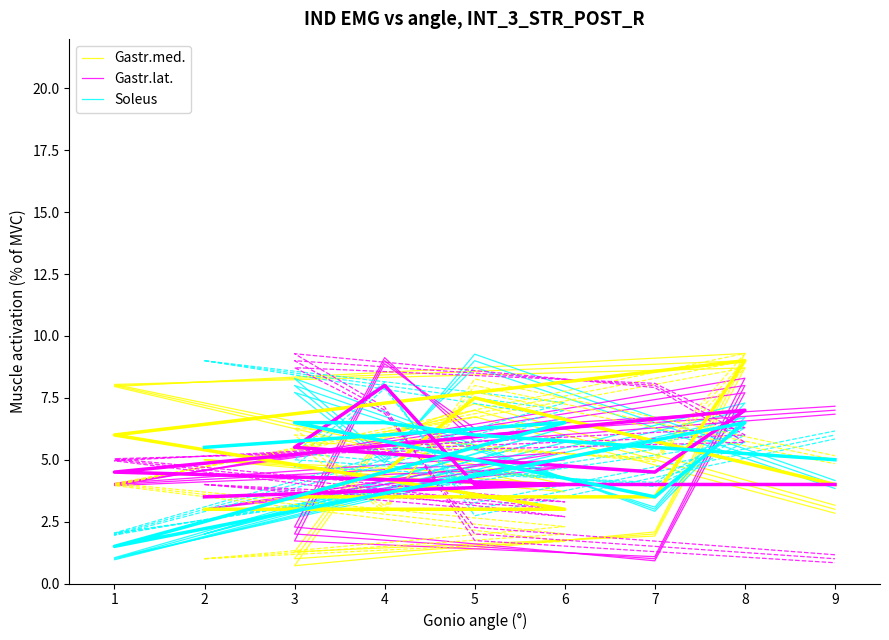

The value of Soleus at 4 is 1.9. True or false?

False